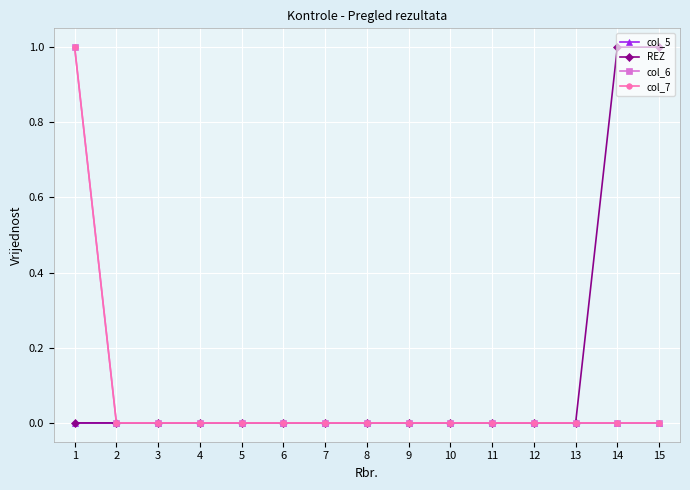

Is this an area chart (filled region under the line)?

No